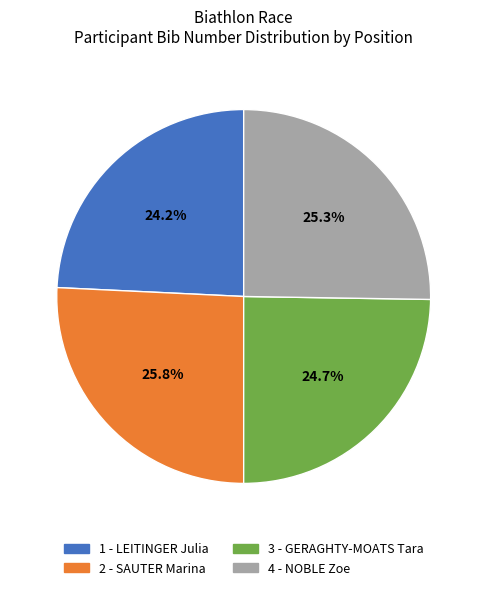

Approximately how many times larger is the value at 1 - LEITINGER Julia compared to 3 - GERAGHTY-MOATS Tara?

1.0